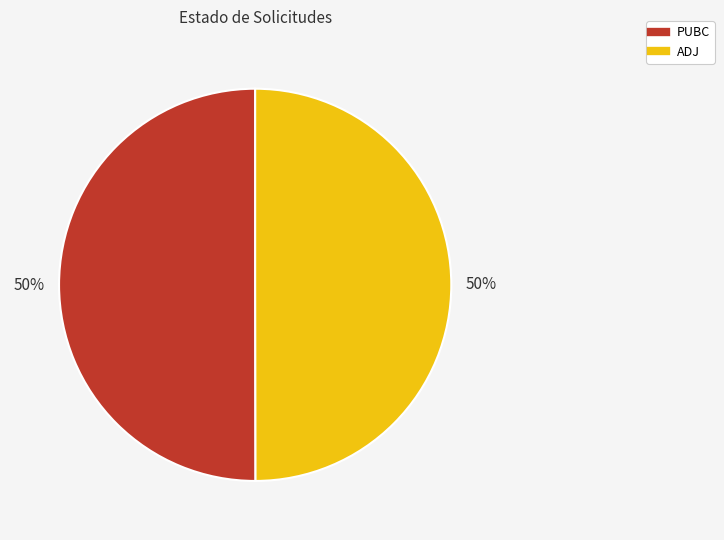

What percentage is the ADJ slice, to the nearest percent?

50%